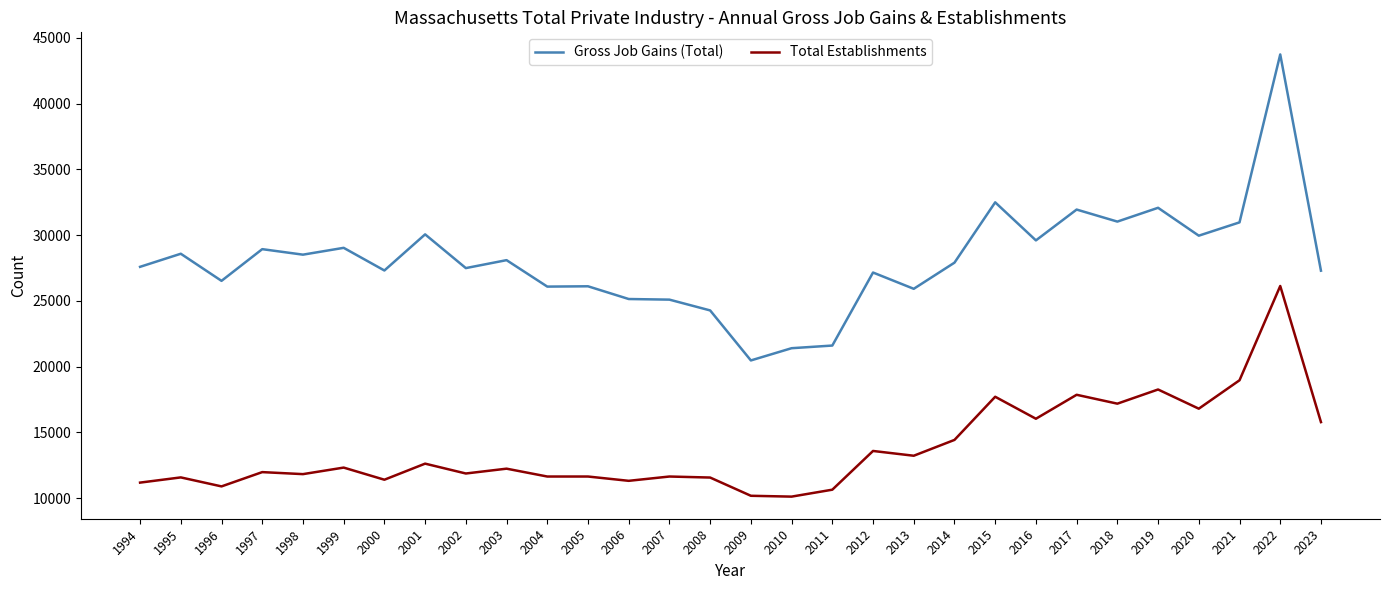

The Gross Job Gains (Total) series shows 27905 at 2014. True or false?

True